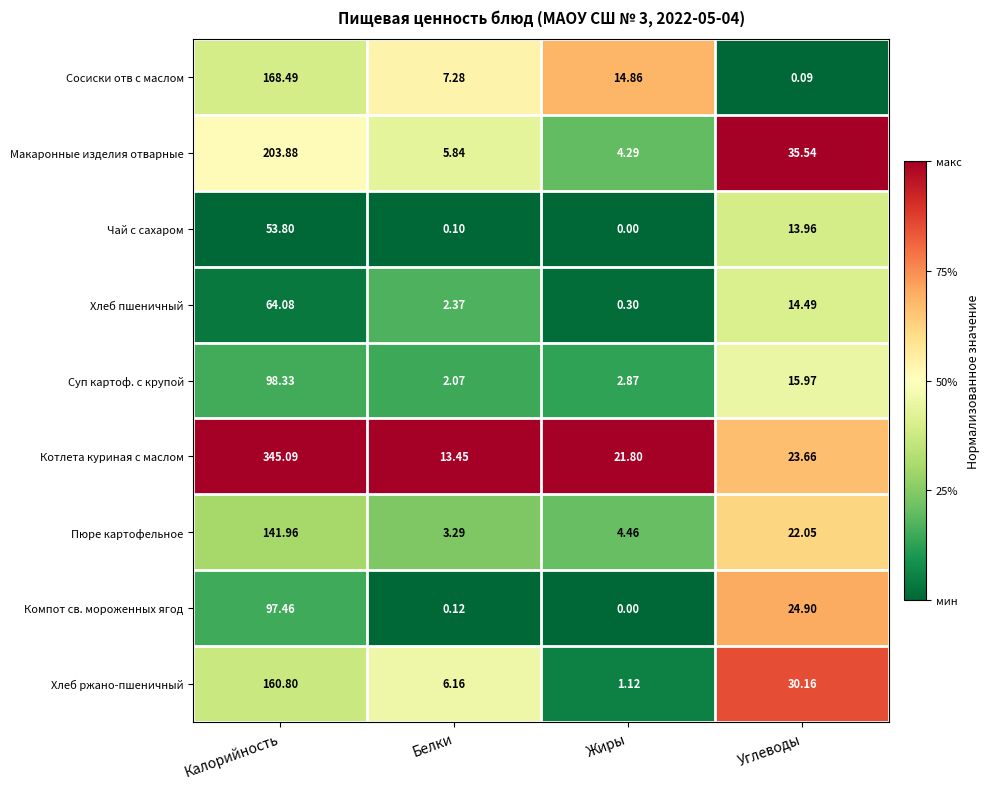

Which series has the widest spread of values?

Котлета куриная с маслом